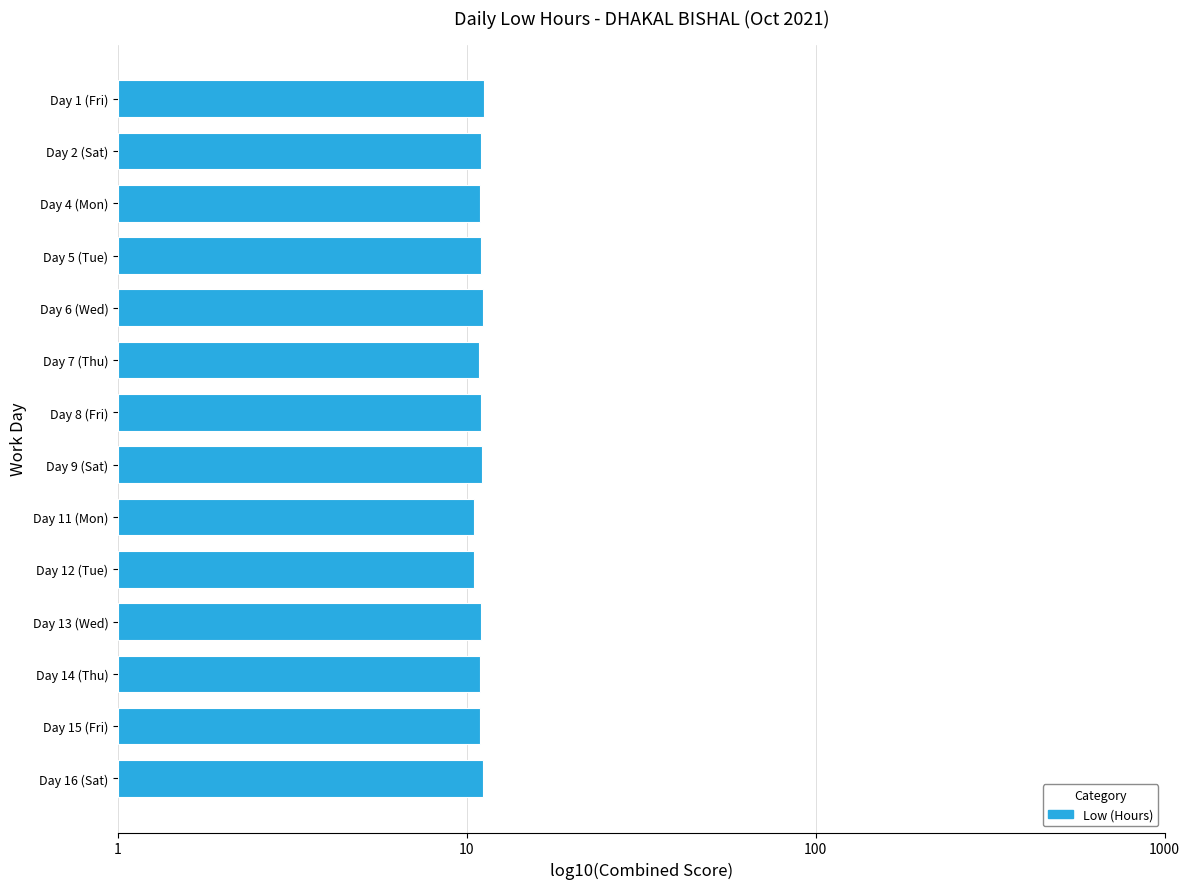

Are the bars horizontal?

Yes